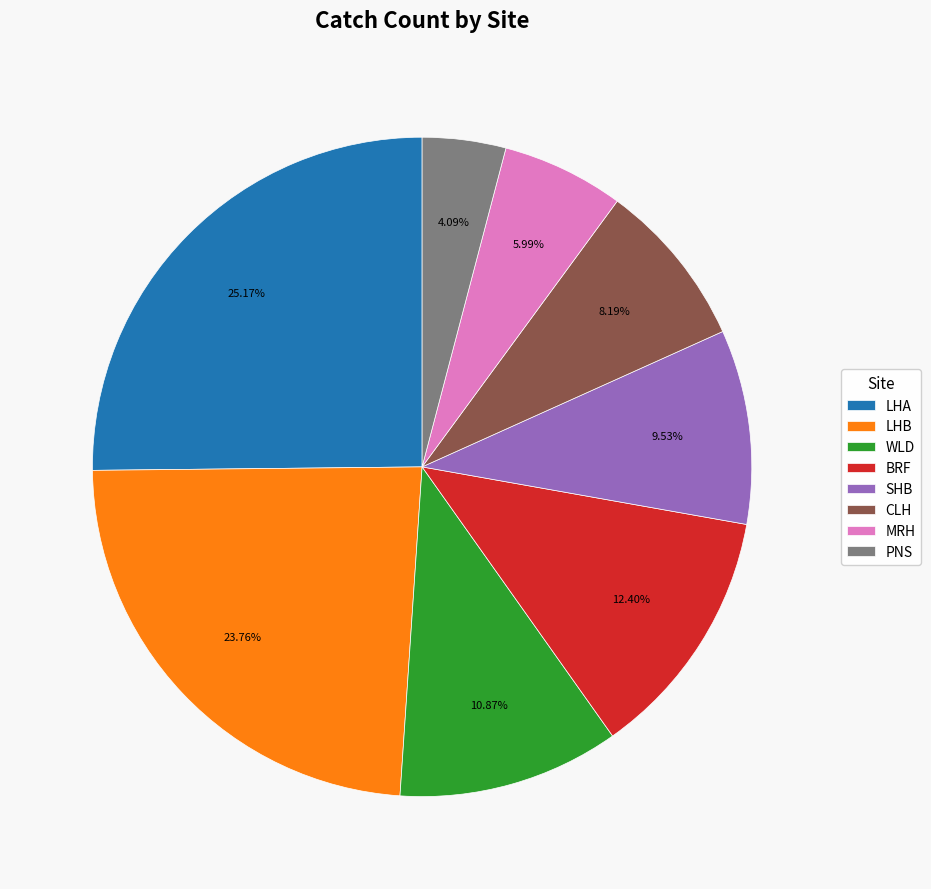

What is the smallest slice in the pie chart?

PNS